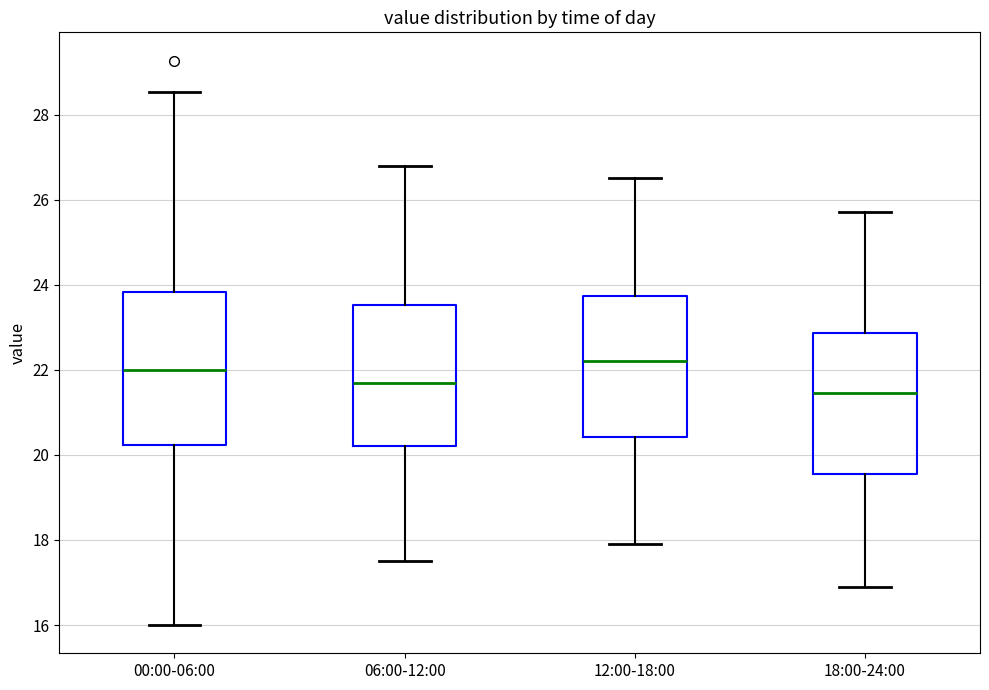

Which box has the lowest median line?

18:00-24:00